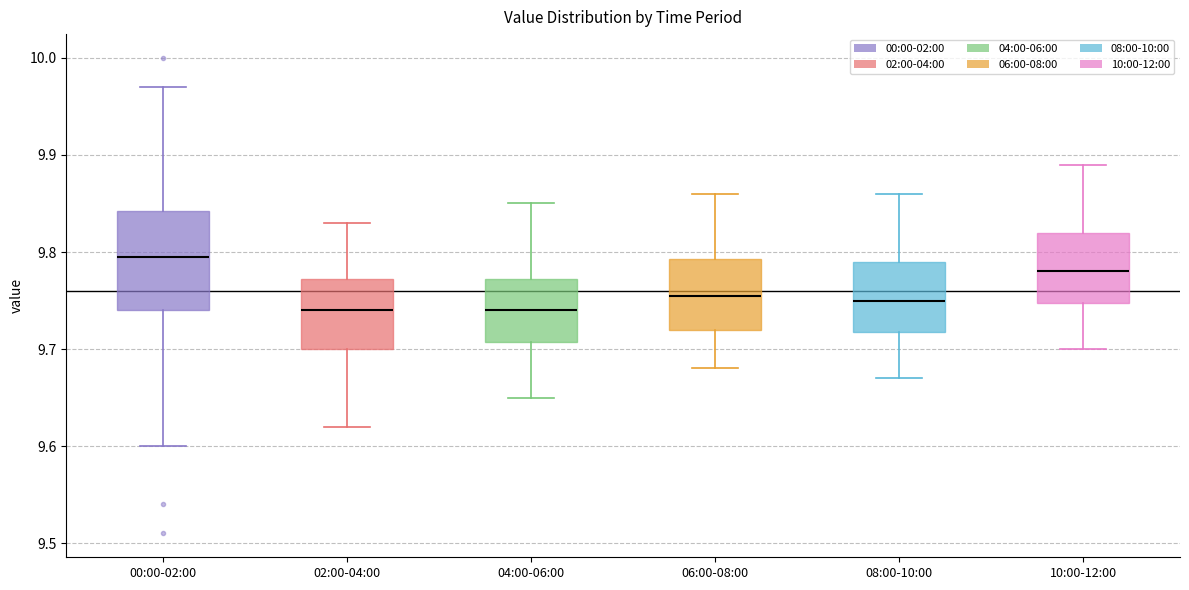

Comparing the boxes themselves (not the whiskers), which one is the tallest?

00:00-02:00